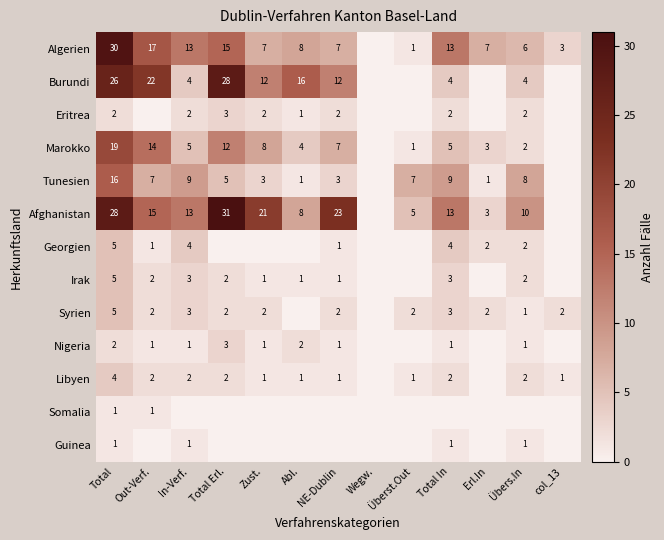

What is the sum of the Georgien values at Übers.In and Erl.In?

4